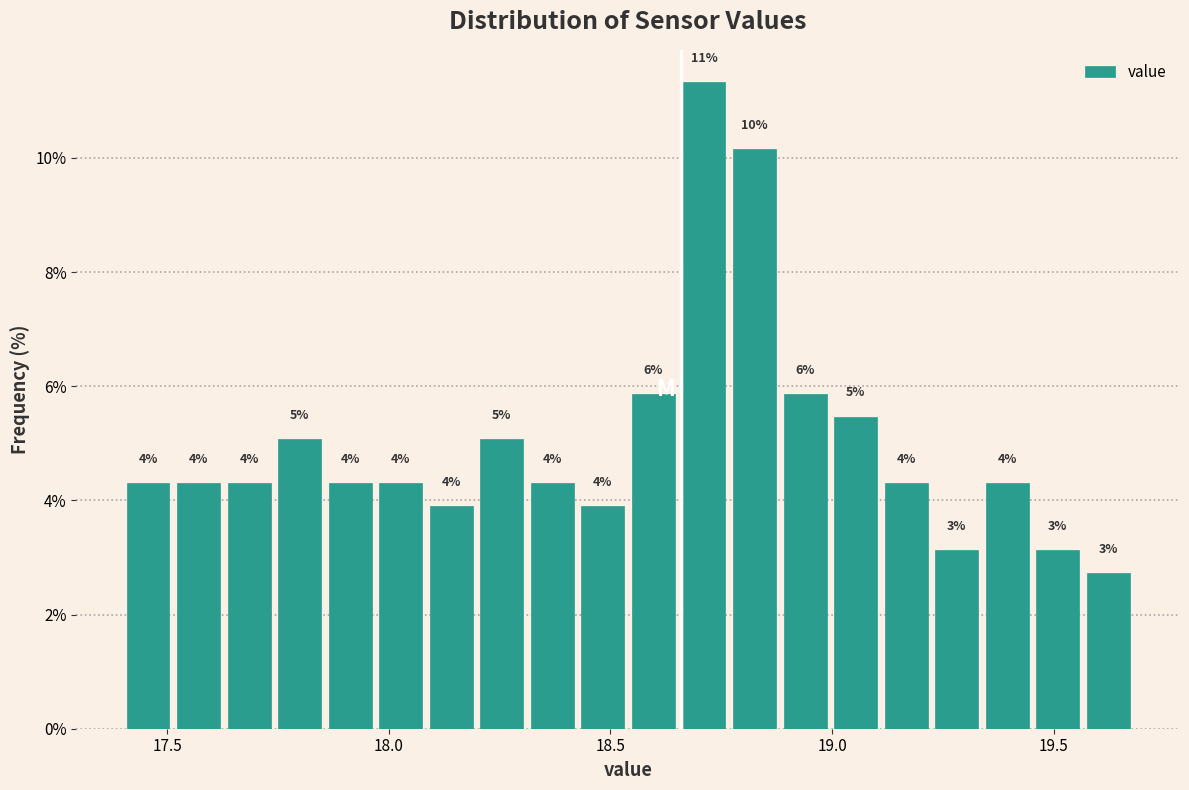

Read against the x-axis, roughly where is the centre of the tallest bar?

18.70